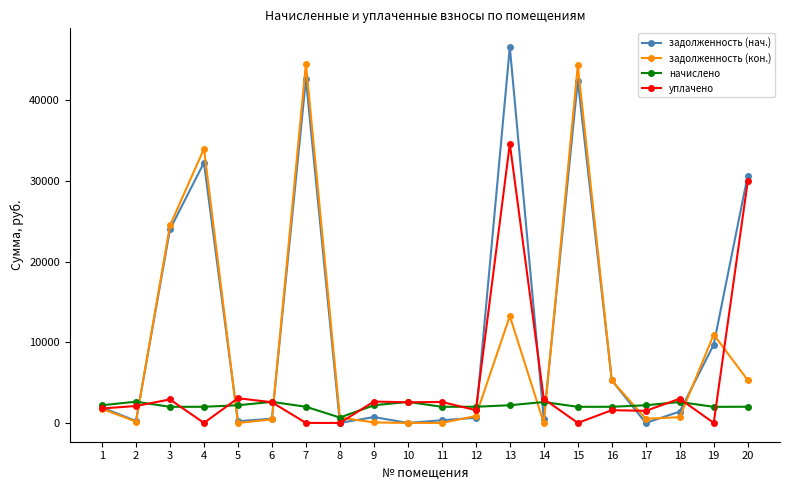

At which category is the sum across all series the highest?

13